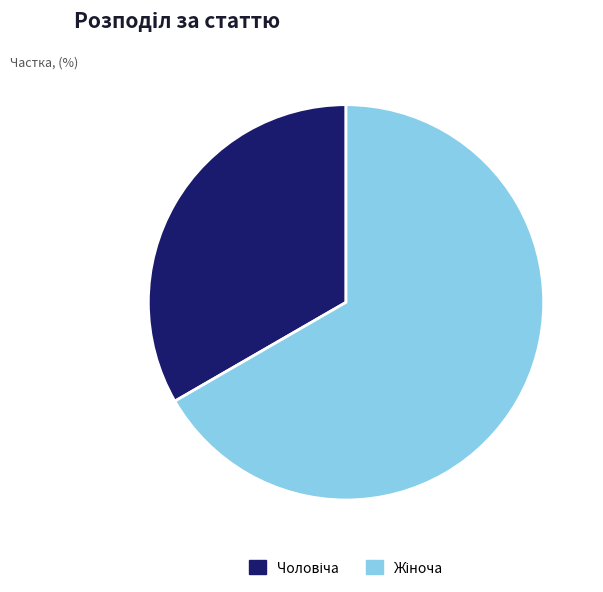

Does any single category account for the majority?

Yes